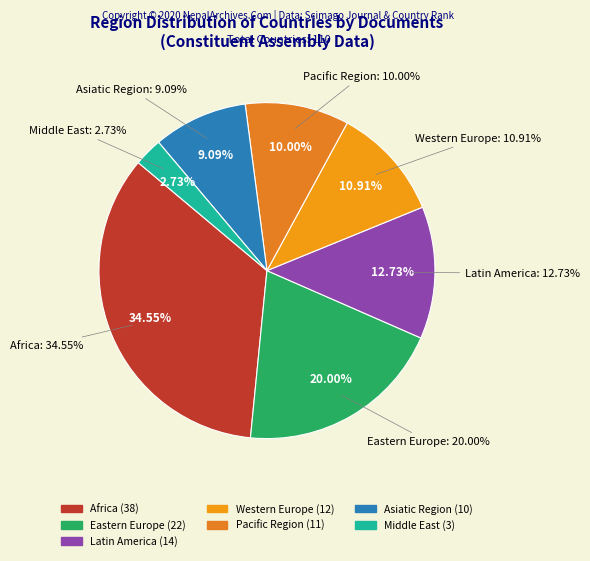

To the nearest percent, what percentage of the pie is Pacific Region?

10%